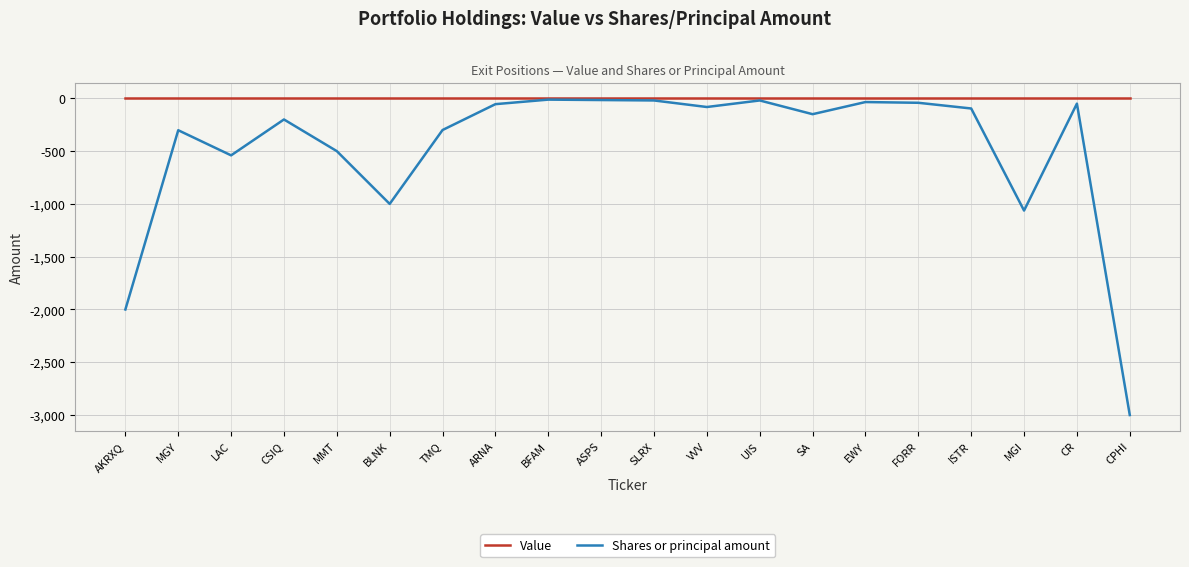

Which series has the largest total across all categories?

Value